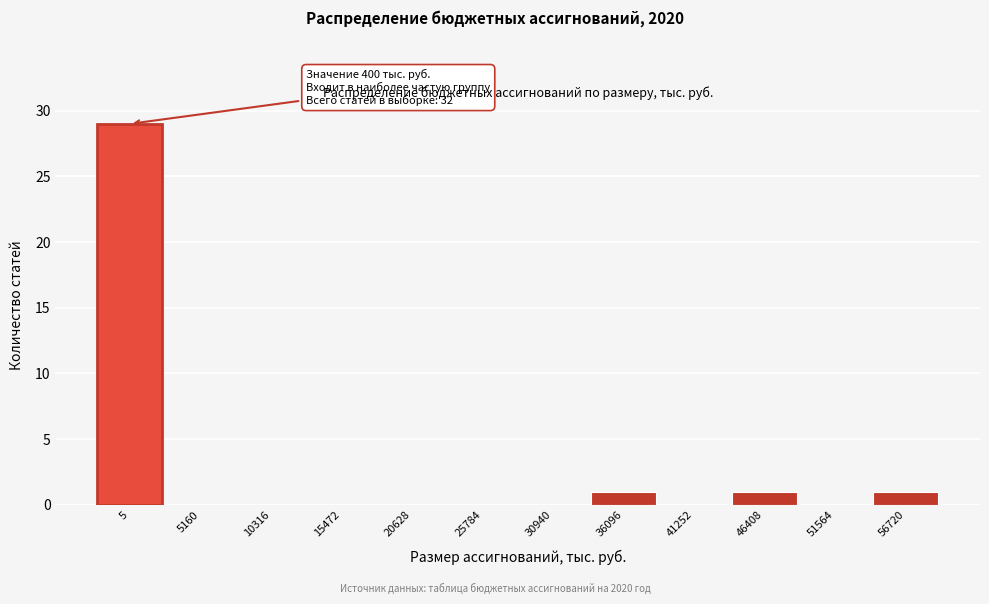

Reading left to right, extract all data points from this chart.

5=29	5160=0	10316=0	15472=0	20628=0	25784=0	30940=0	36096=1	41252=0	46408=1	51564=0	56720=1